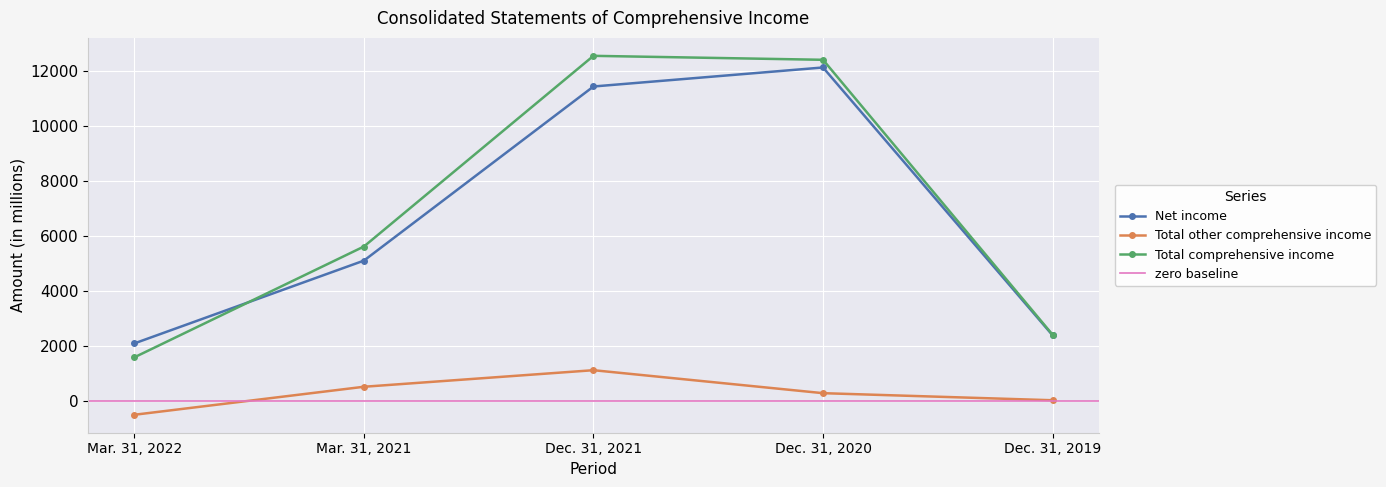

At which category does the chart reach its peak across all series?

Dec. 31, 2021